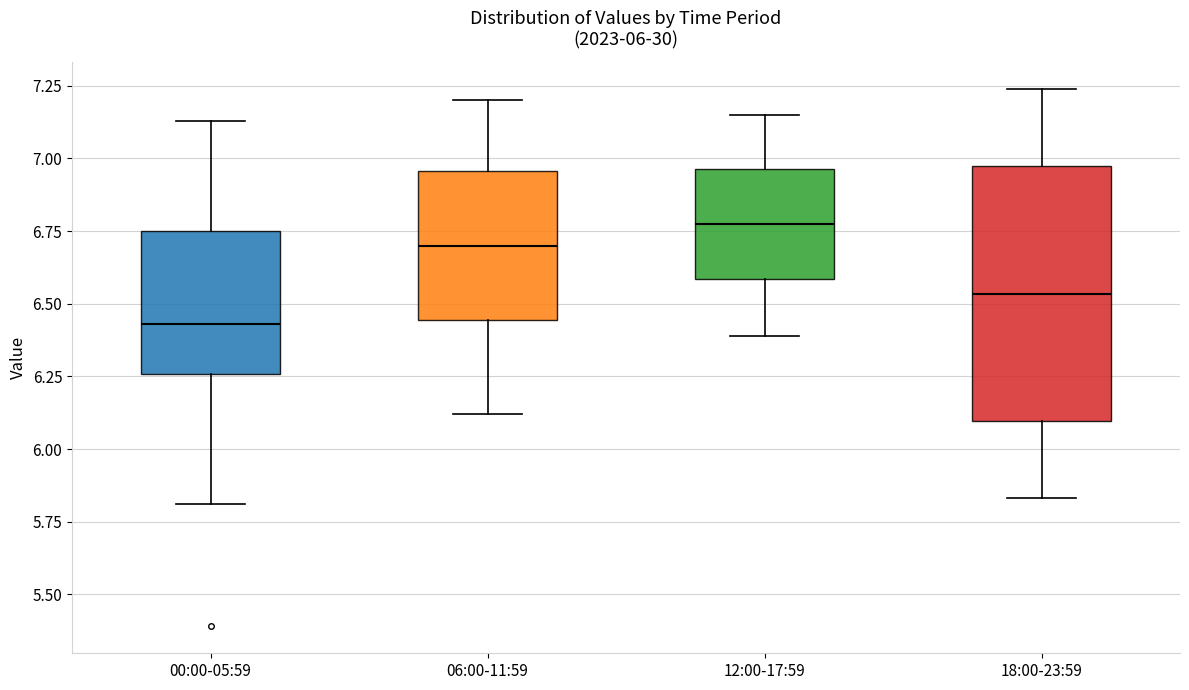

Which box has the lowest median line?

00:00-05:59